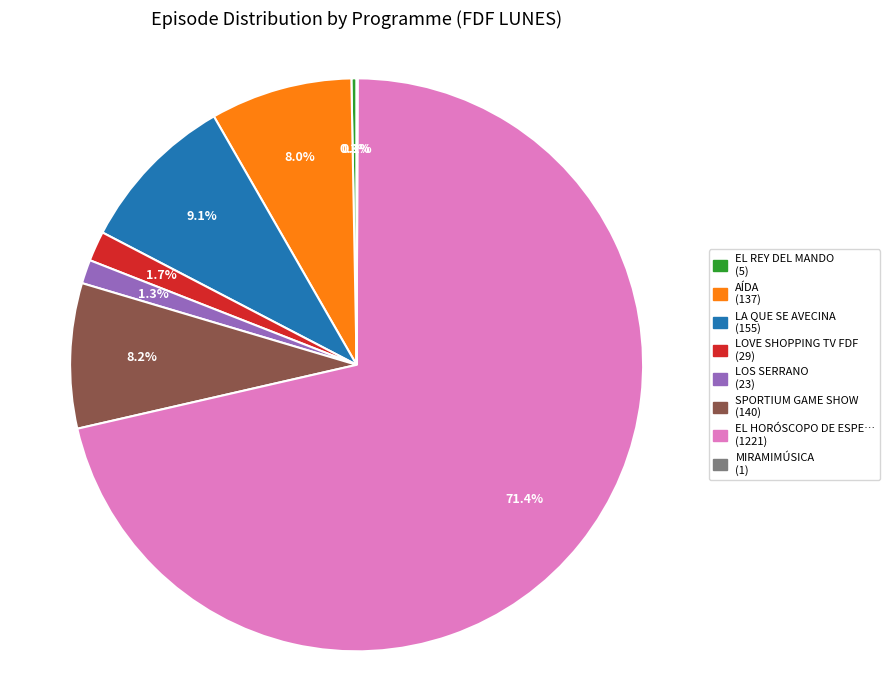

Is there any slice that represents more than half of the pie?

Yes